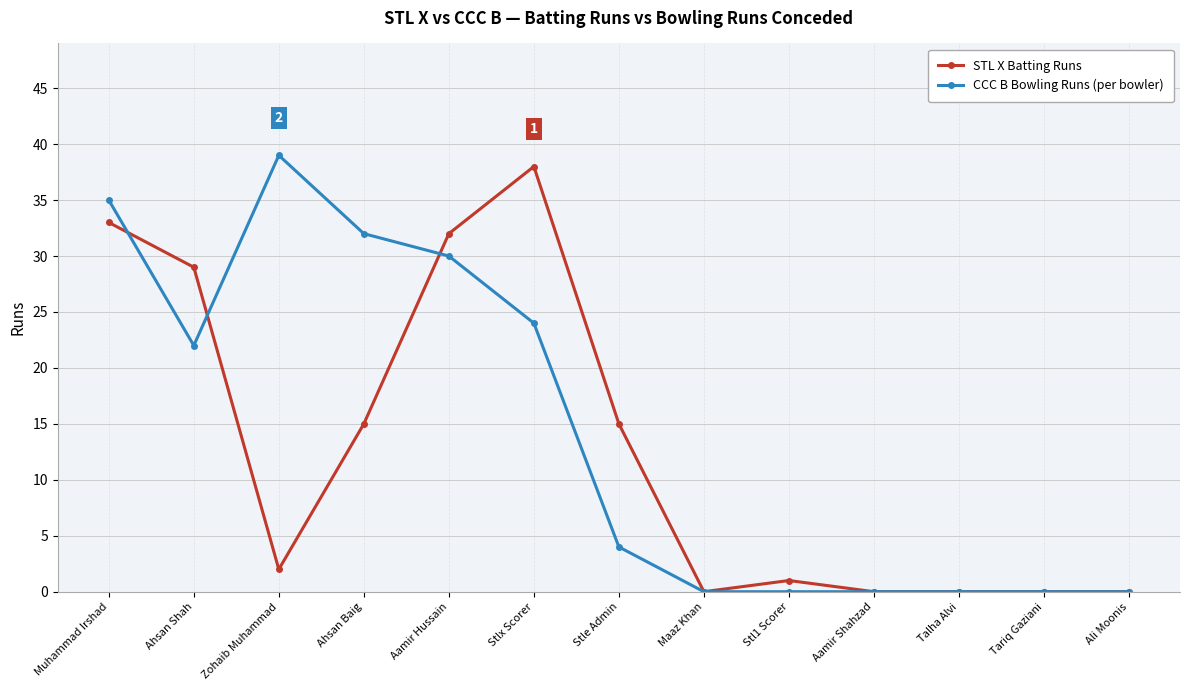

At how many categories does at least one series exceed 18?

6